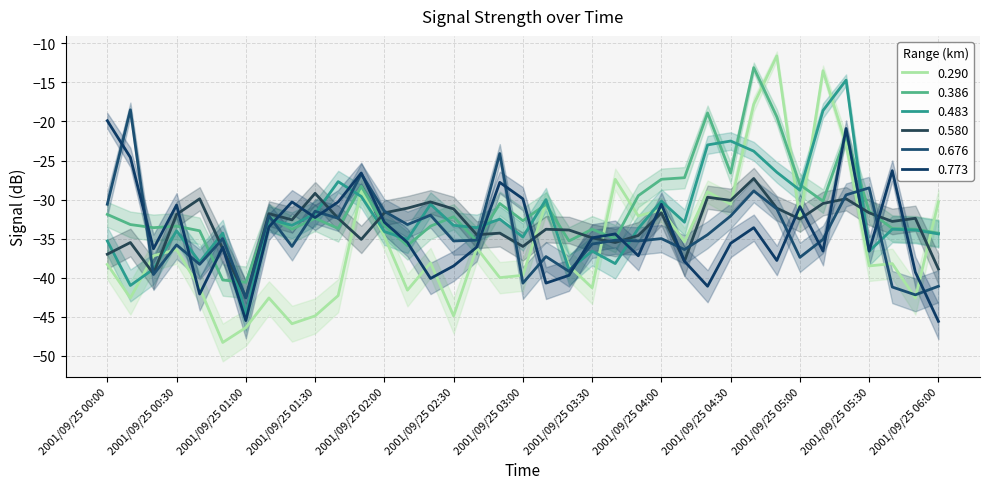

What is the approximate value of 0.386 at 2001/09/25 05:40?

-33.7